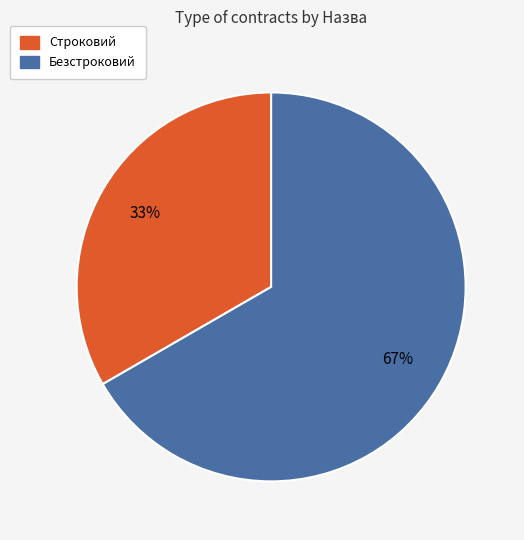

Rank the categories by value from lowest to highest.

Строковий, Безстроковий